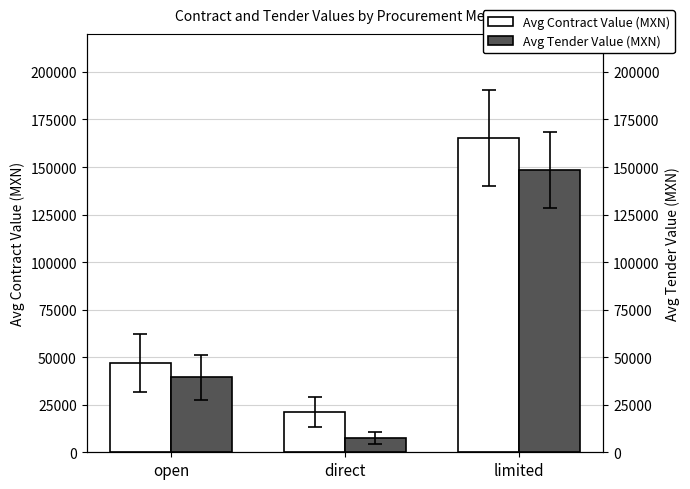

What is the label of the 3rd bar from the right?

open